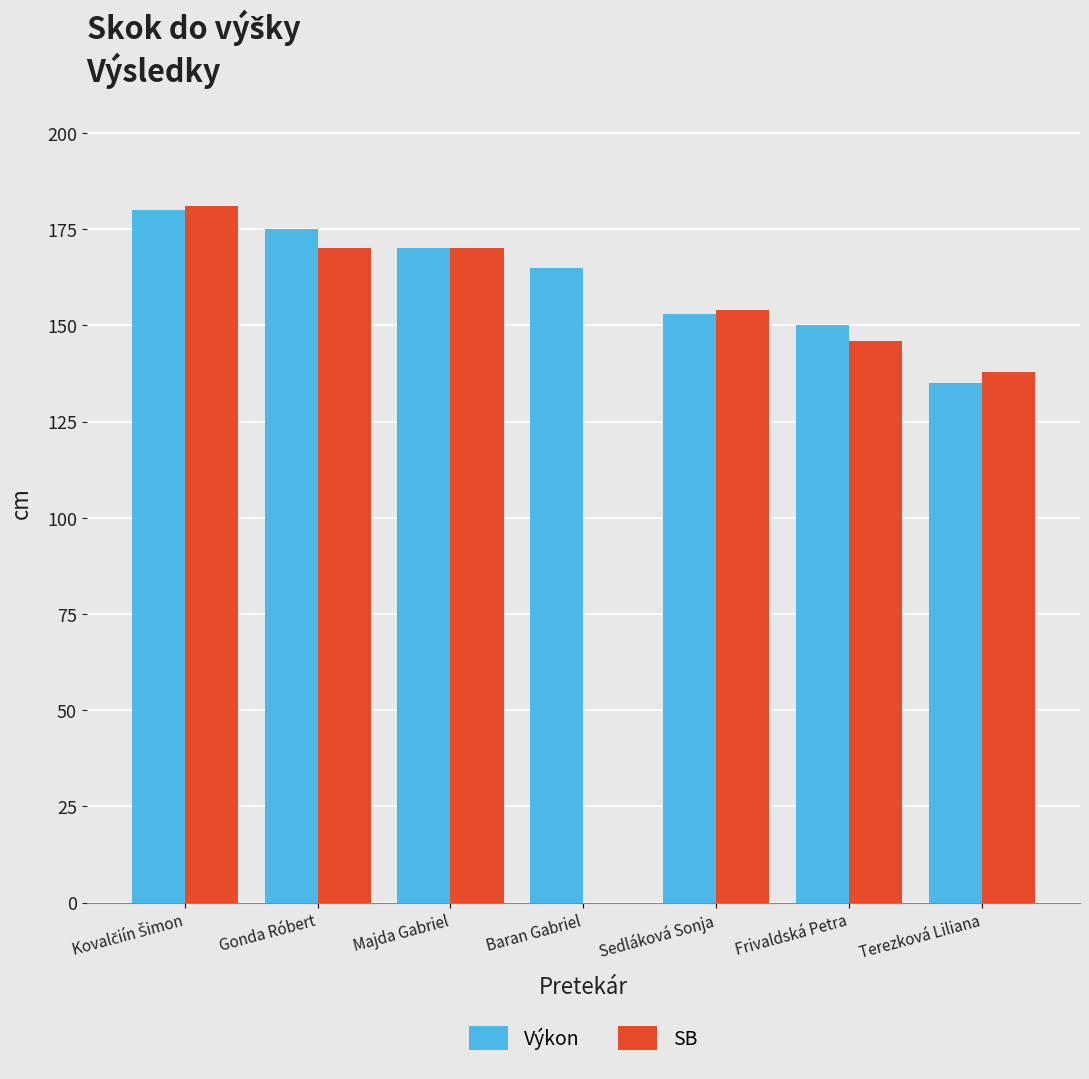

What is the total value across all series at Sedláková Sonja?

307